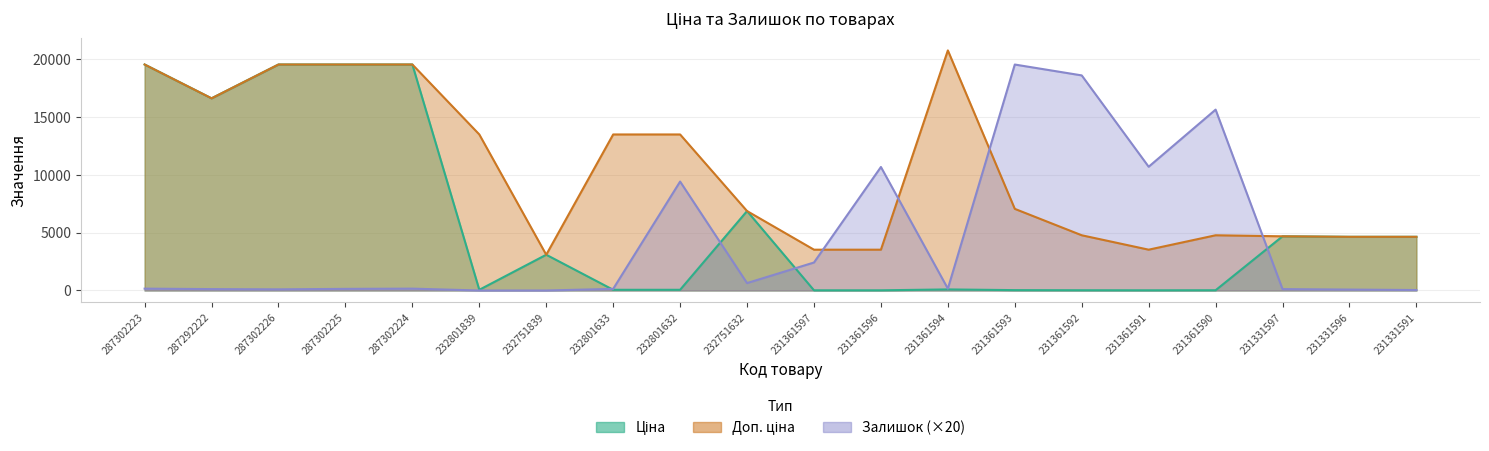

What is the difference between the Залишок values at 231331596 and 231331591?

40.0